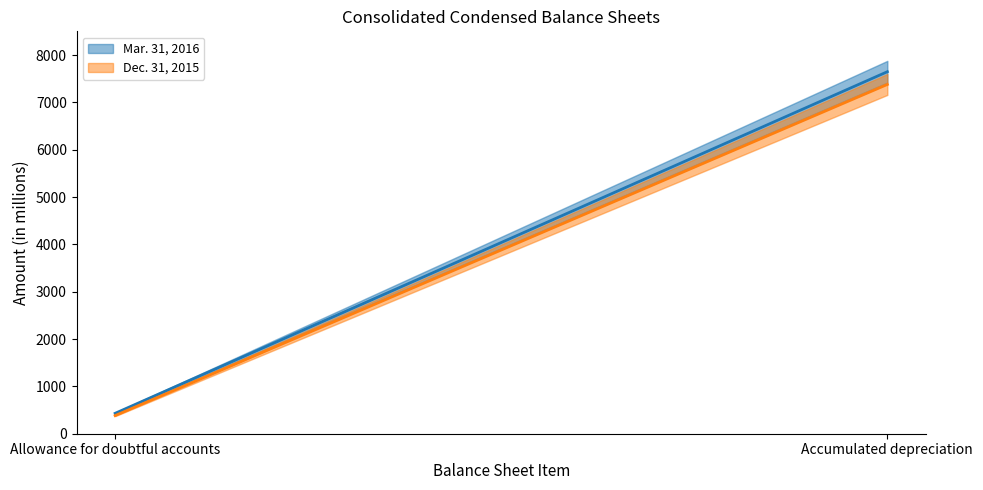

Is it true that Dec. 31, 2015 equals 7378 at Accumulated depreciation?

True